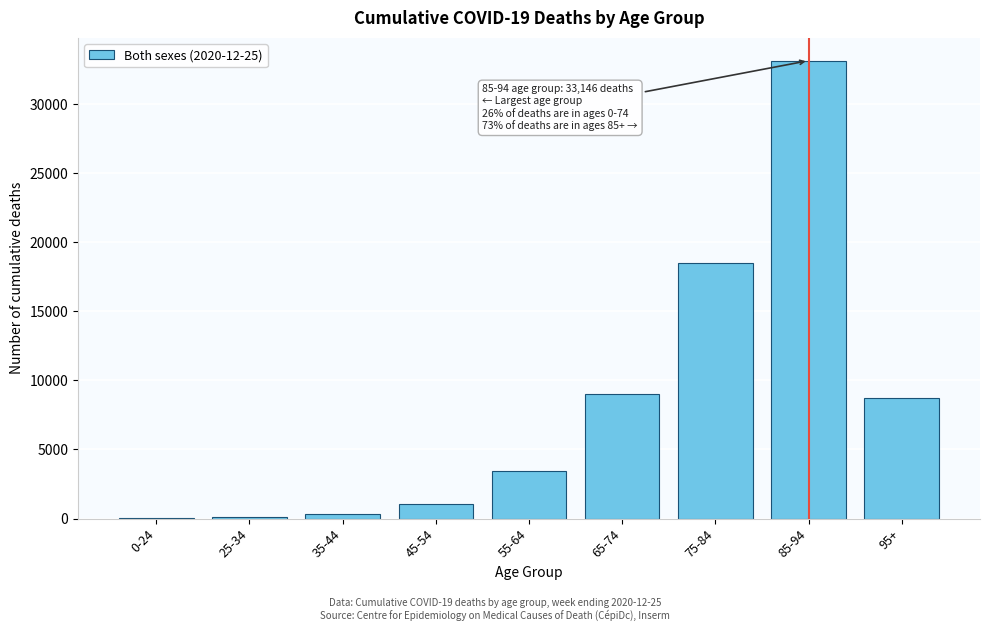

The value at 75-84 is 18533. True or false?

True